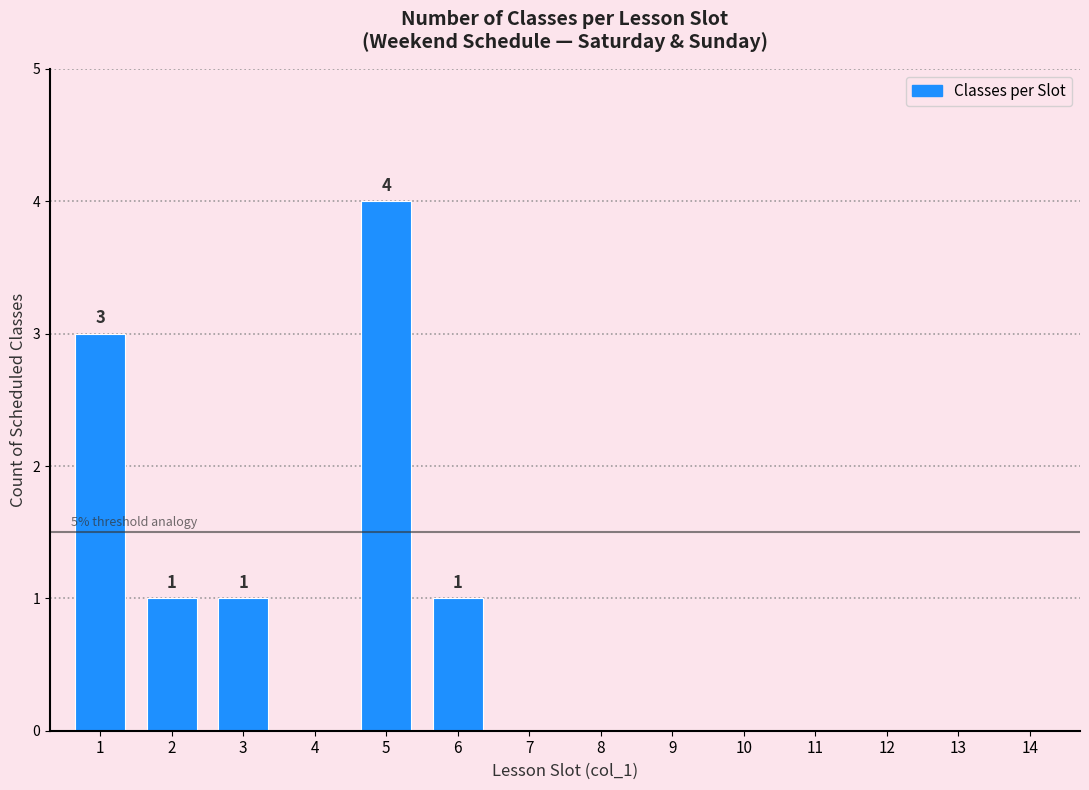

Reading right to left, what are all the values shown in this chart?

14=0	13=0	12=0	11=0	10=0	9=0	8=0	7=0	6=1	5=4	4=0	3=1	2=1	1=3